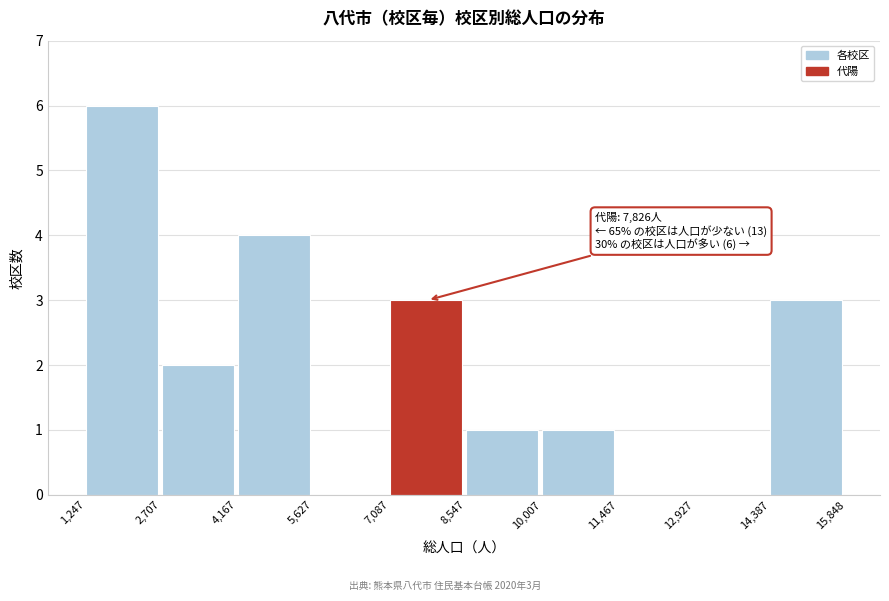

Which range on the x-axis has the tallest bar?

1,247 to 2,707